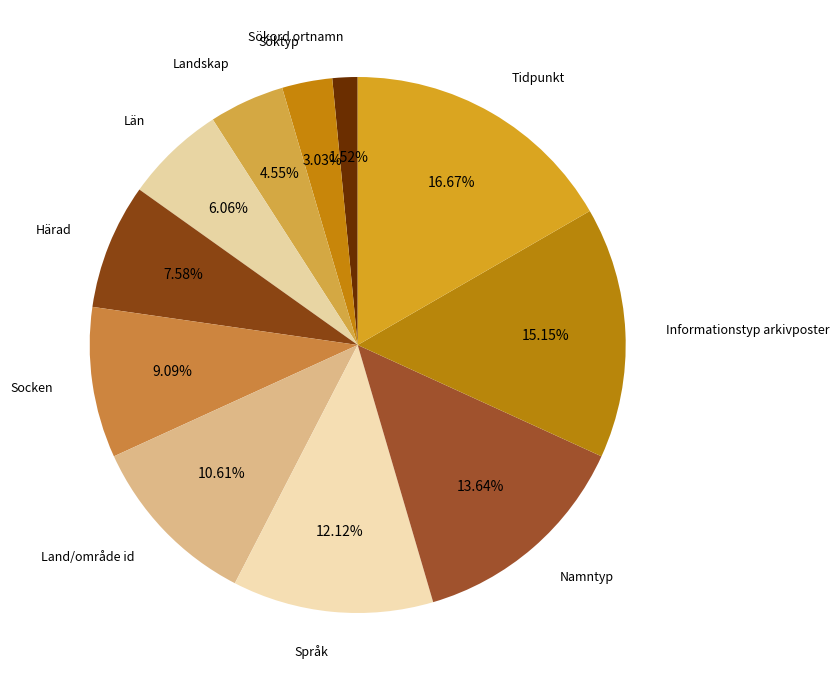

To the nearest percent, what percentage of the pie is Härad?

8%